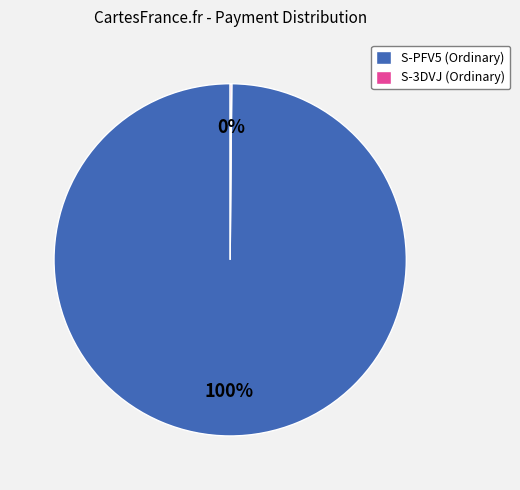

What is the largest slice in the pie chart?

S-PFV5 (Ordinary)